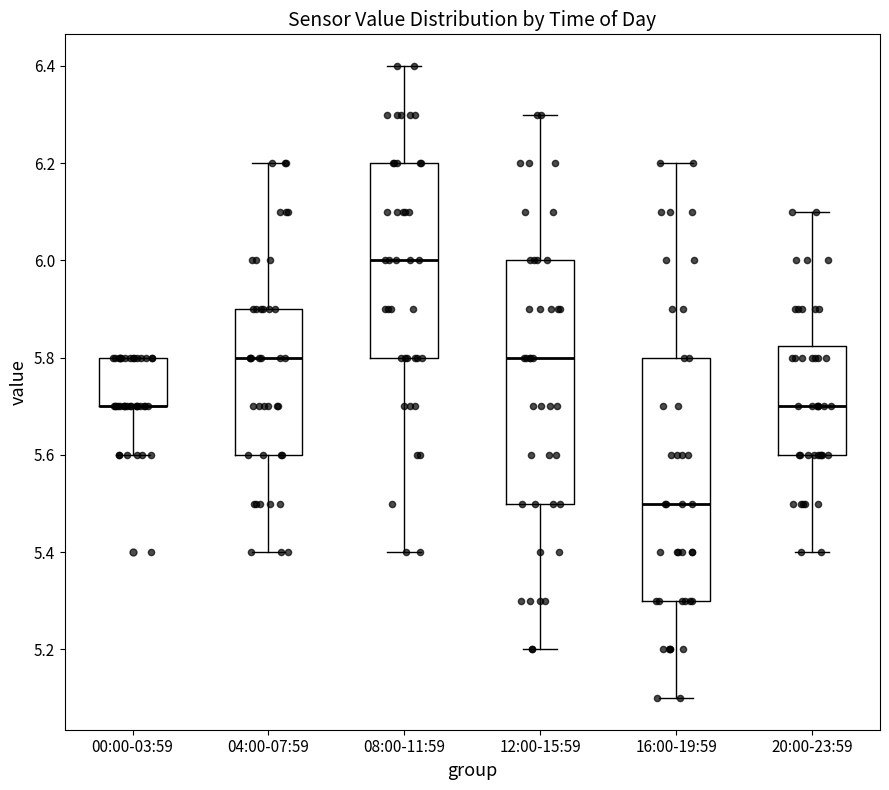

Reading left to right, read every box against the y-axis: the position of its median line, the range the box covers, and the ends of its whiskers. The values are not printed on the chart, so give them approximately, as read against the axis.

00:00-03:59: median 5.70 (drawn on the box's lower edge), box 5.70 to 5.80, whiskers 5.60 to 5.80
04:00-07:59: median 5.80, box 5.60 to 5.90, whiskers 5.40 to 6.20
08:00-11:59: median 6.00, box 5.80 to 6.20, whiskers 5.40 to 6.40
12:00-15:59: median 5.80, box 5.50 to 6.00, whiskers 5.20 to 6.30
16:00-19:59: median 5.50, box 5.30 to 5.80, whiskers 5.10 to 6.20
20:00-23:59: median 5.70, box 5.60 to 5.82, whiskers 5.40 to 6.10